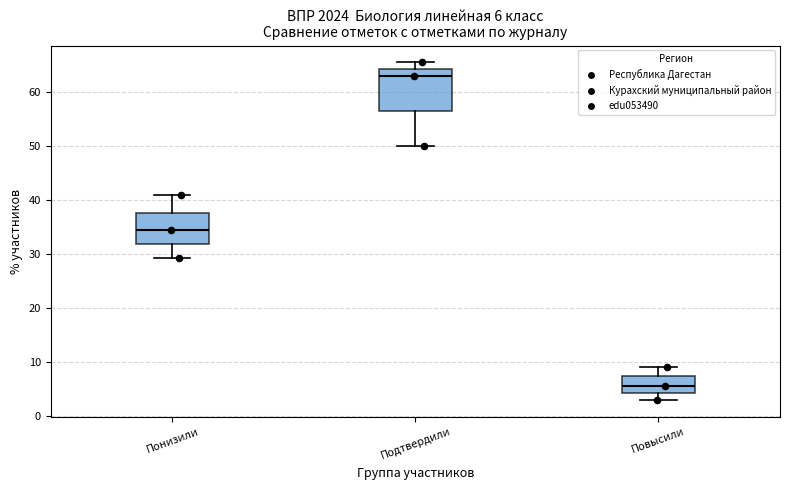

Which box is the tallest, from its lower edge to its upper edge?

Подтвердили